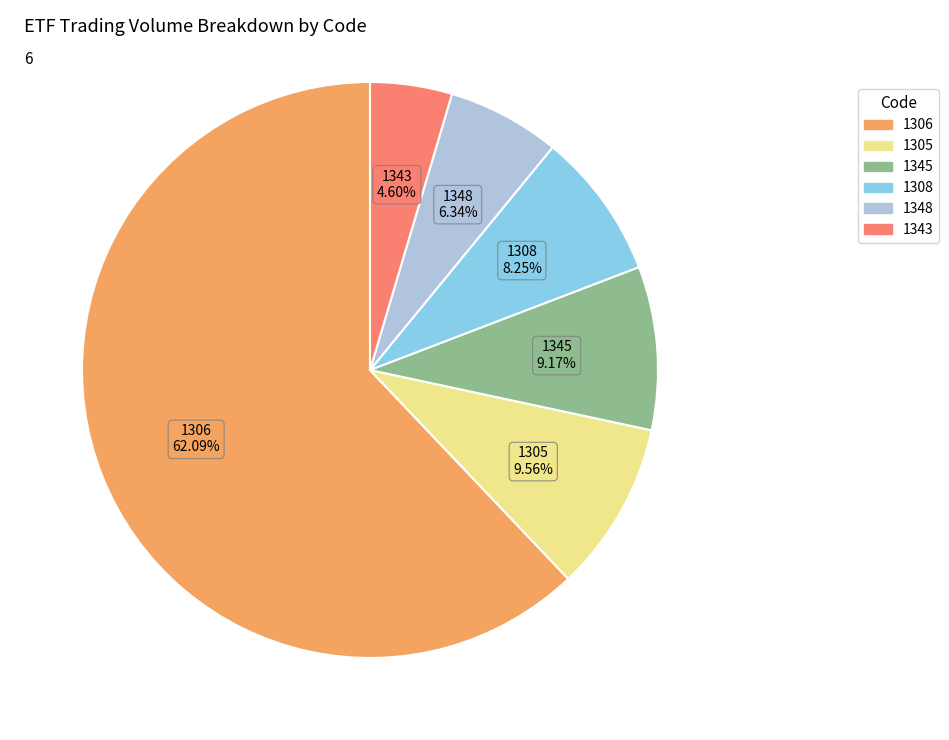

Is there any slice that represents more than half of the pie?

Yes